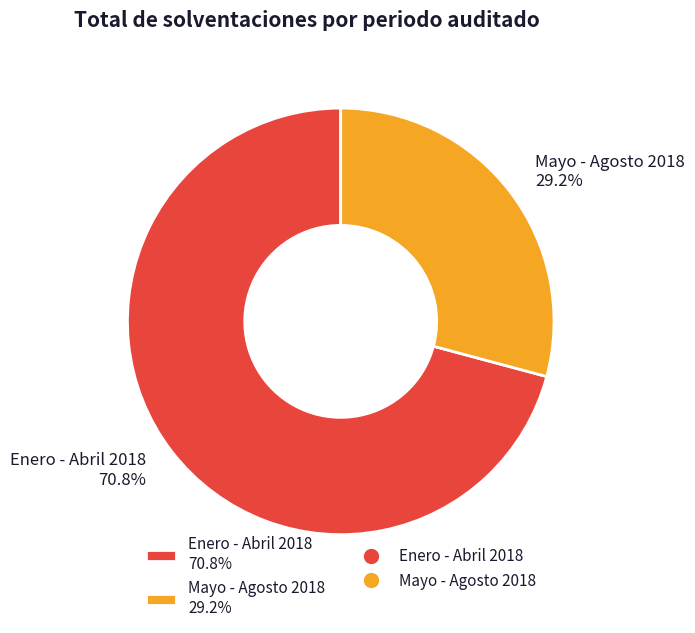

Rank the categories by value from lowest to highest.

Mayo - Agosto 2018, Enero - Abril 2018